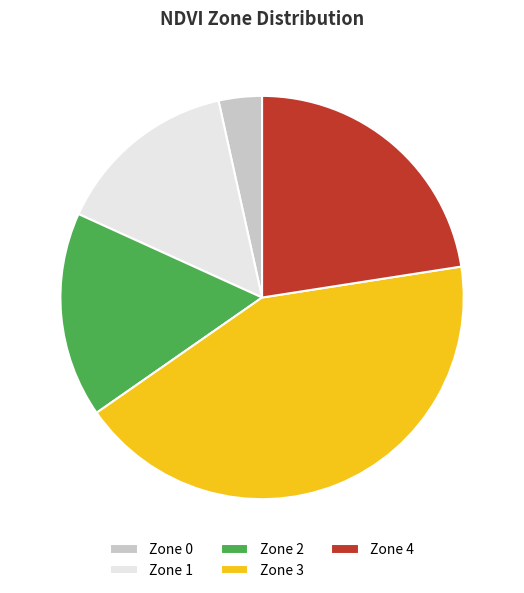

The Zone 3 slice represents 43% of the pie. True or false?

True